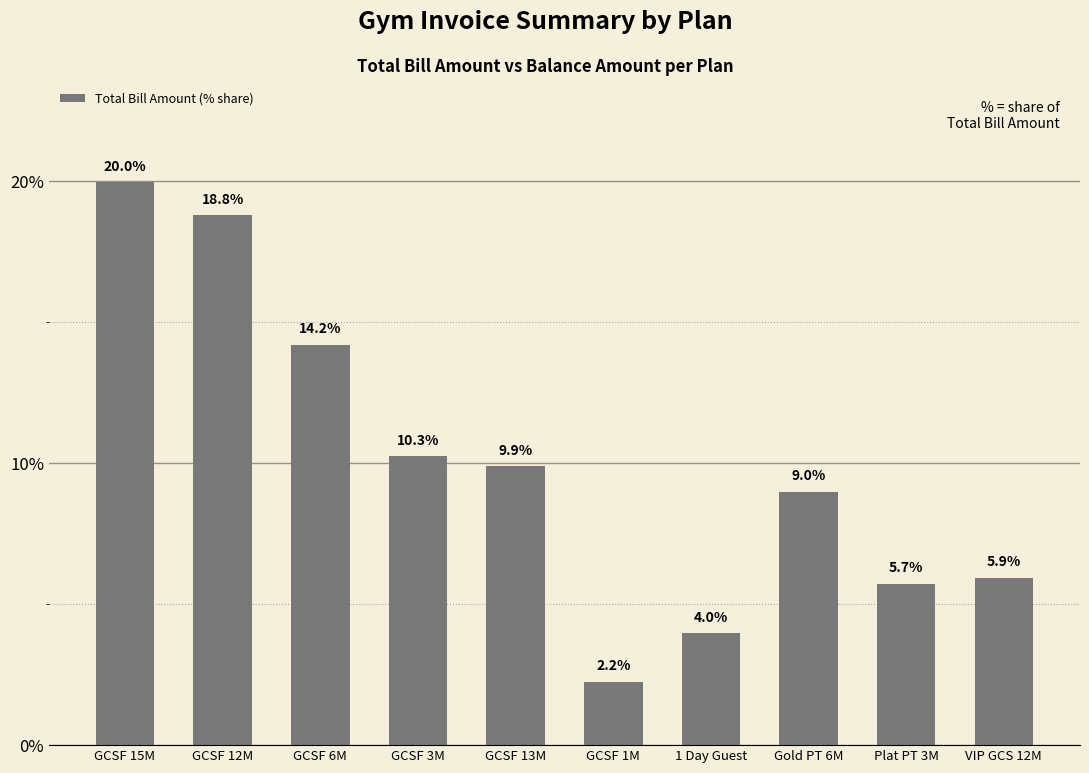

Rank the categories by value from lowest to highest.

GCSF 1M, 1 Day Guest, Plat PT 3M, VIP GCS 12M, Gold PT 6M, GCSF 13M, GCSF 3M, GCSF 6M, GCSF 12M, GCSF 15M